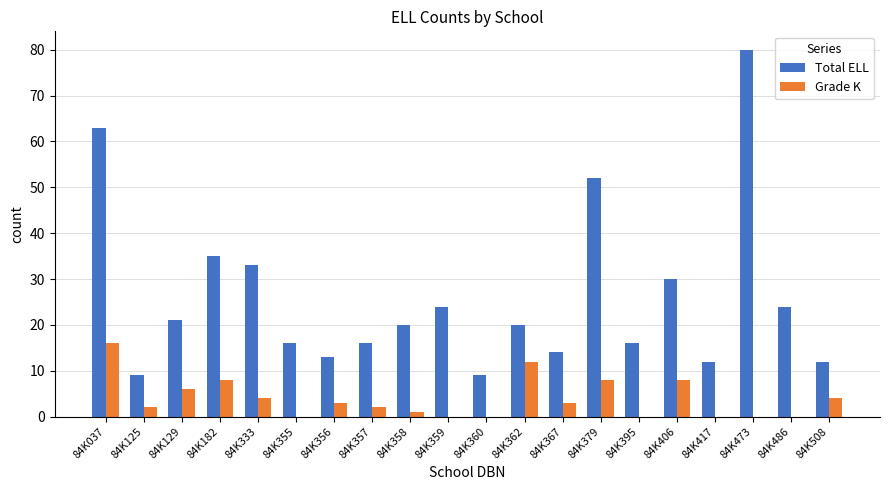

What is the sum of all Total ELL values?

519